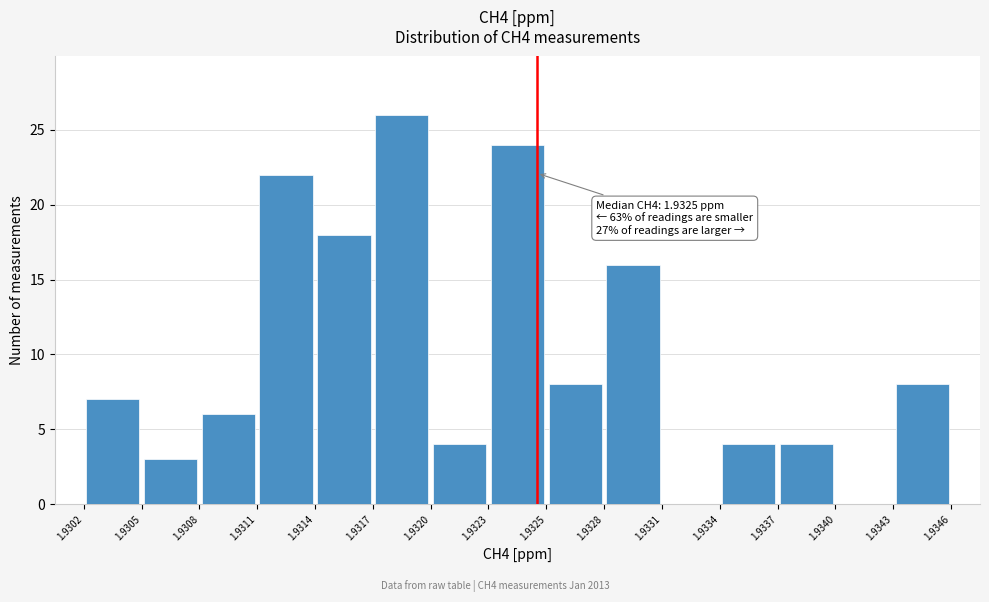

Which range on the x-axis has the tallest bar?

1.9317 to 1.9320